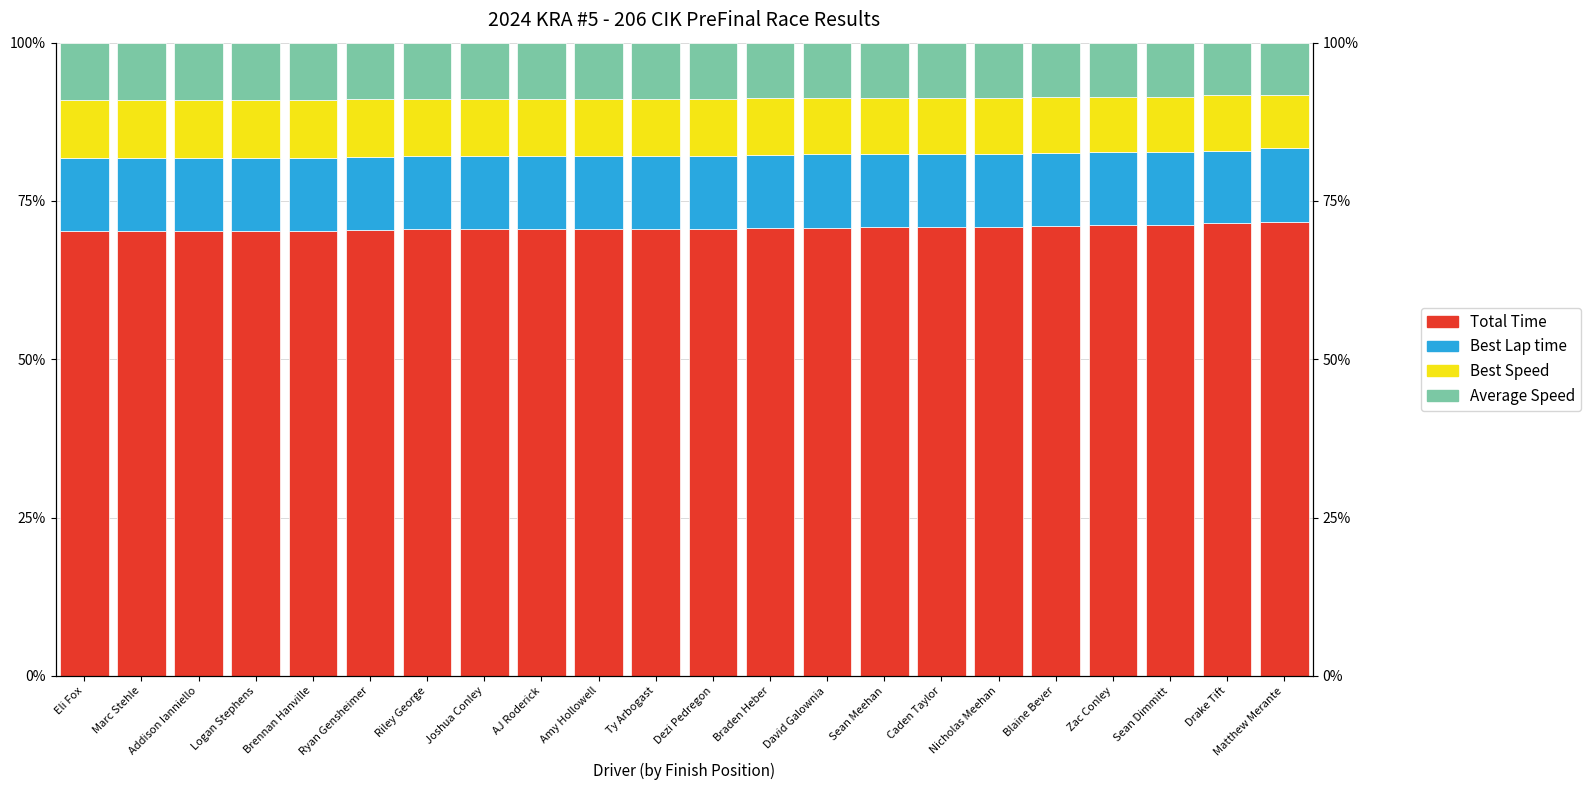

At which label does Best Lap time reach its minimum?

Drake Tift